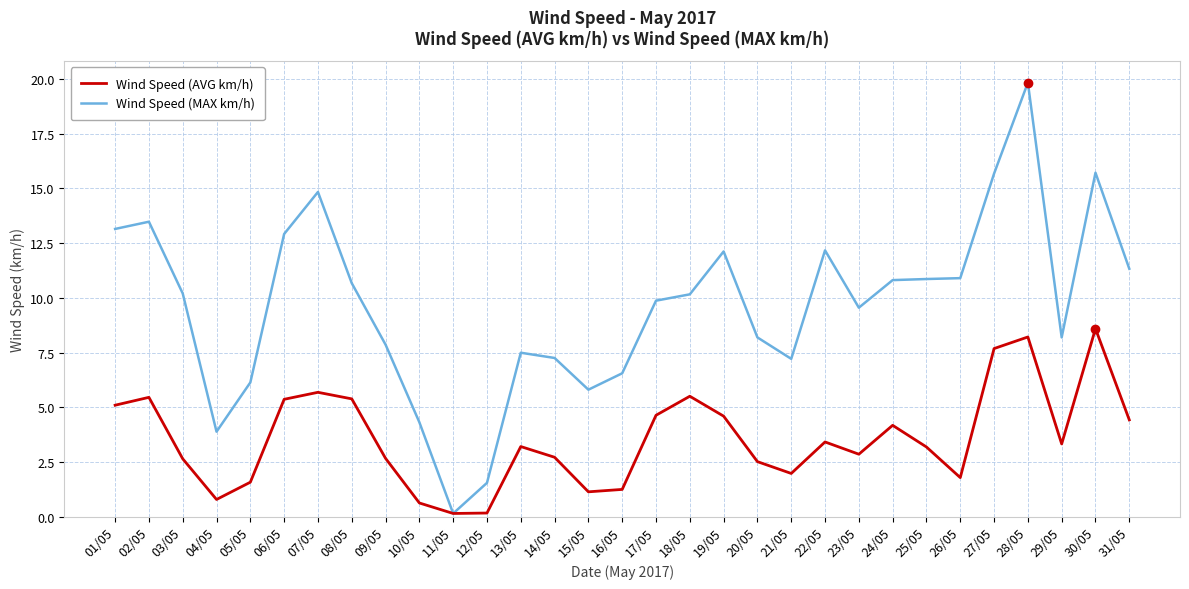

Which category has the highest value in the Wind Speed (MAX km/h) series?

28/05